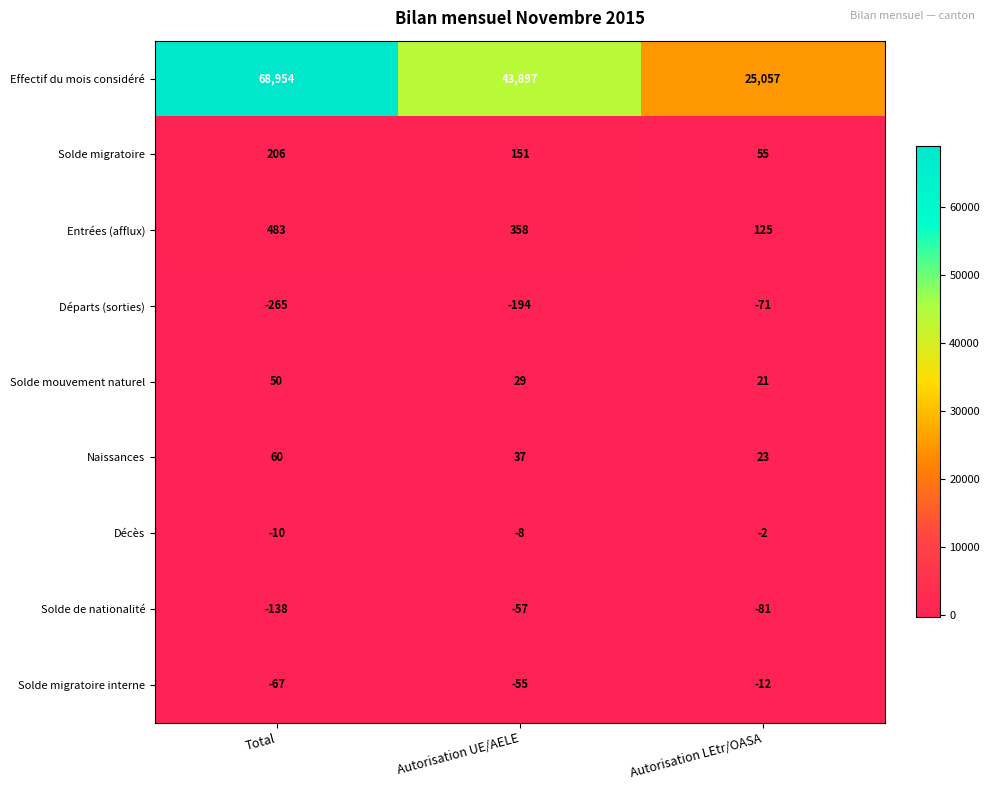

How many data points in Effectif du mois considéré are less than 43897?

1